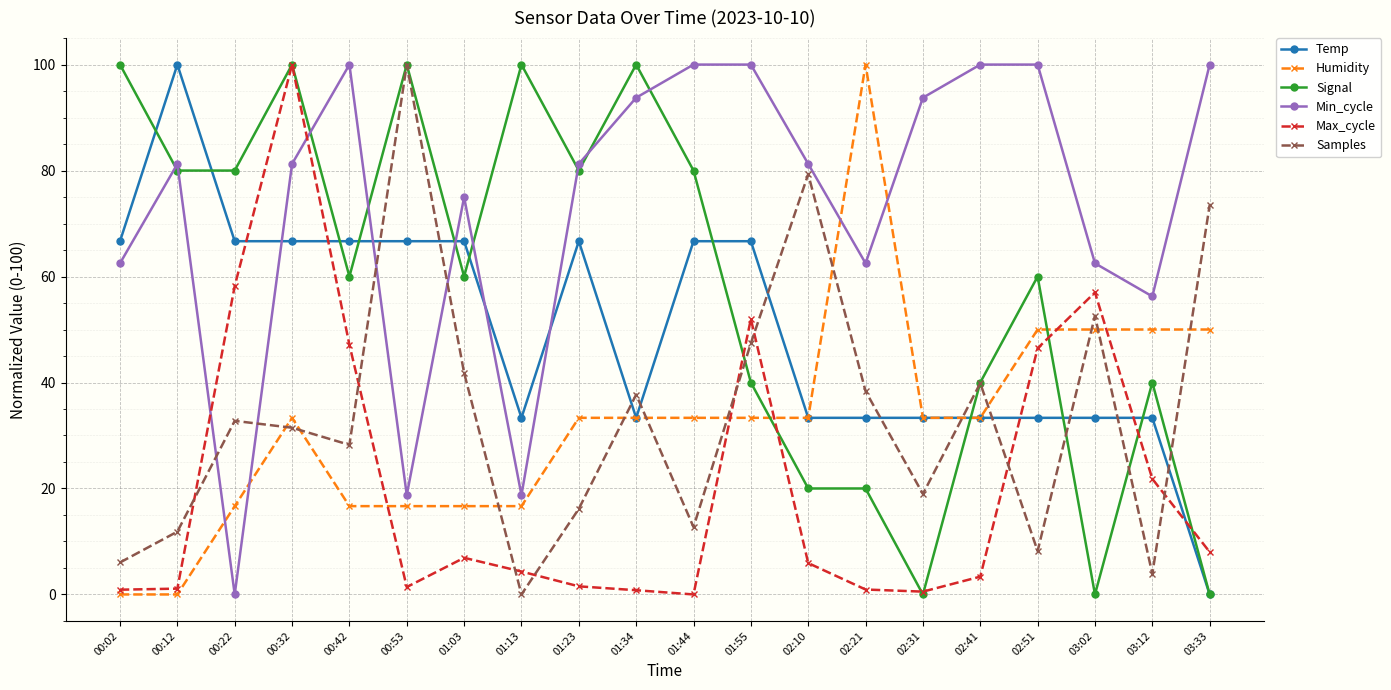

Is this an area chart (filled region under the line)?

No